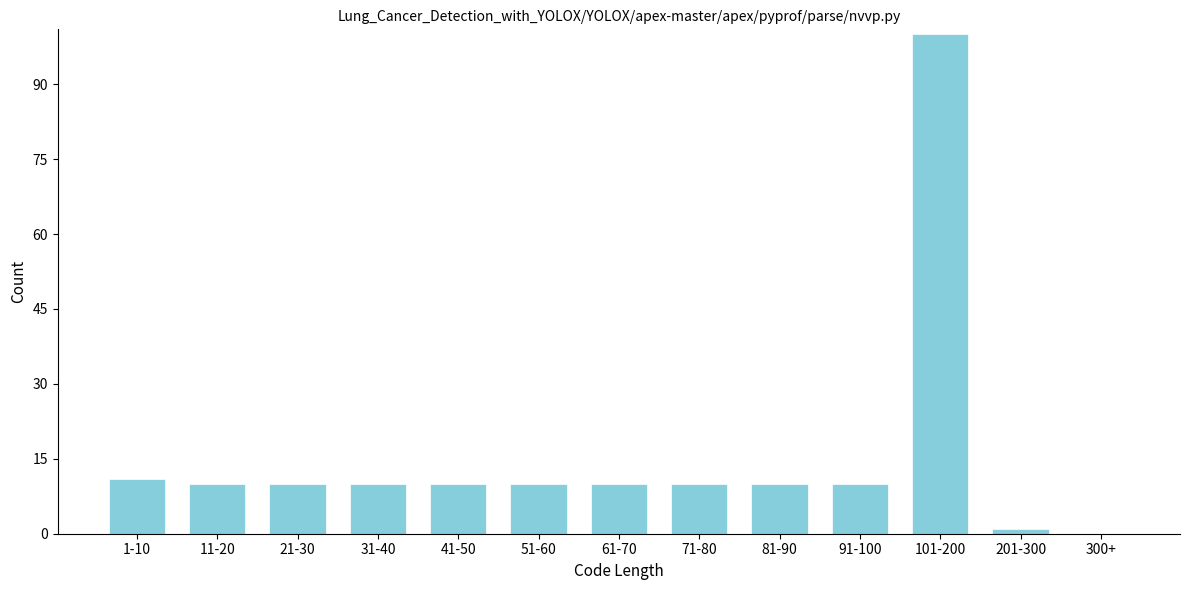

Reading right to left, extract all data points from this chart.

300+=0	201-300=1	101-200=100	91-100=10	81-90=10	71-80=10	61-70=10	51-60=10	41-50=10	31-40=10	21-30=10	11-20=10	1-10=11